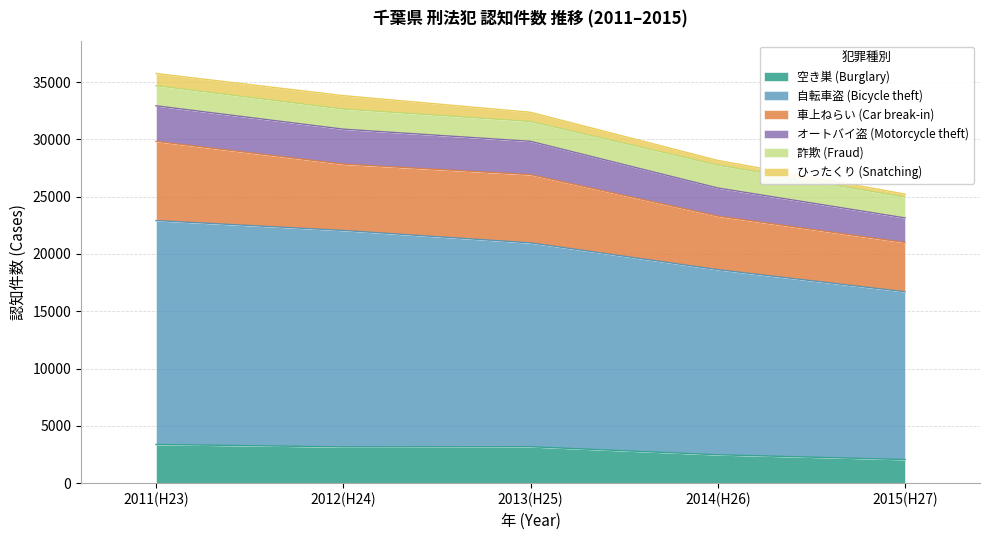

What are all the series names shown in the legend?

空き巣 (Burglary), 自転車盗 (Bicycle theft), 車上ねらい (Car break-in), オートバイ盗 (Motorcycle theft), 詐欺 (Fraud), ひったくり (Snatching)